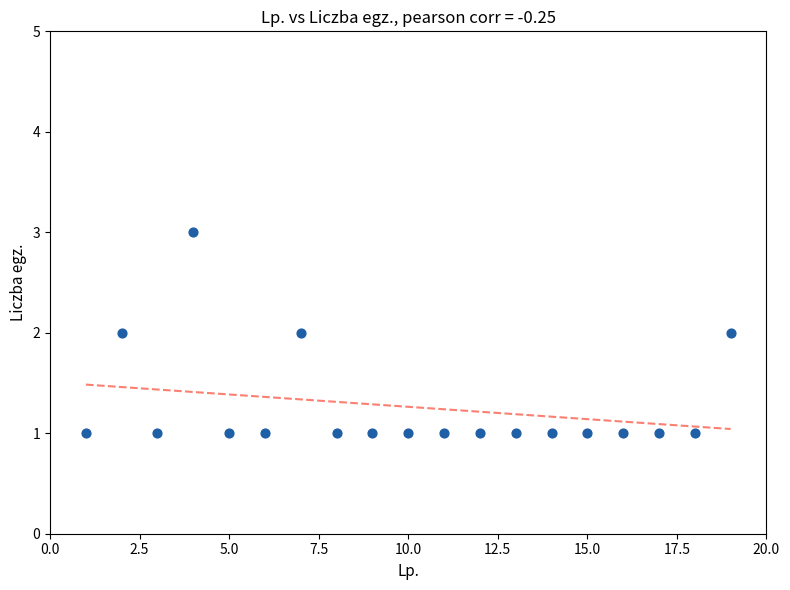

How many data points are displayed?

19